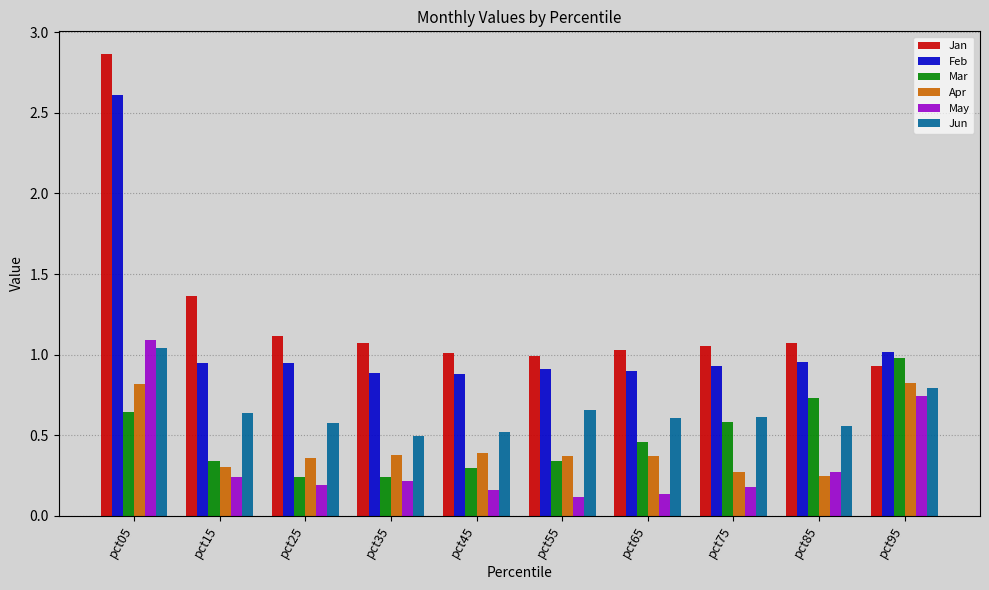

At pct15, list the series in order from smallest to largest.

May, Apr, Mar, Jun, Feb, Jan